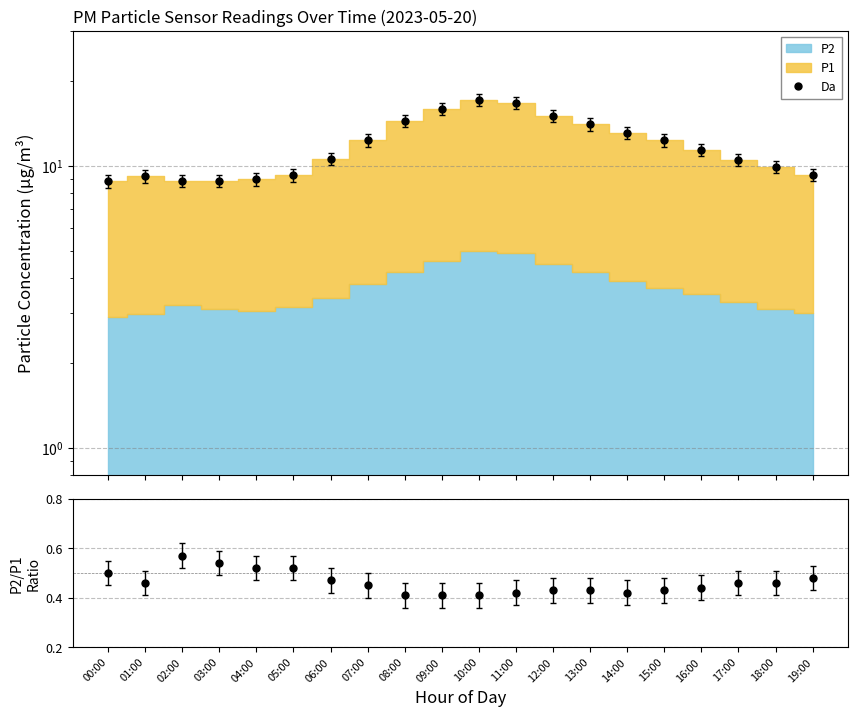

At which category is the sum across all series the highest?

10:00